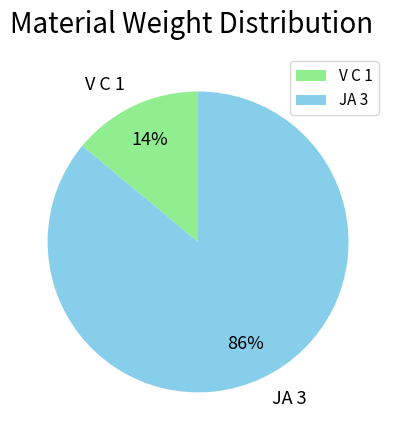

Is there any slice that represents more than half of the pie?

Yes